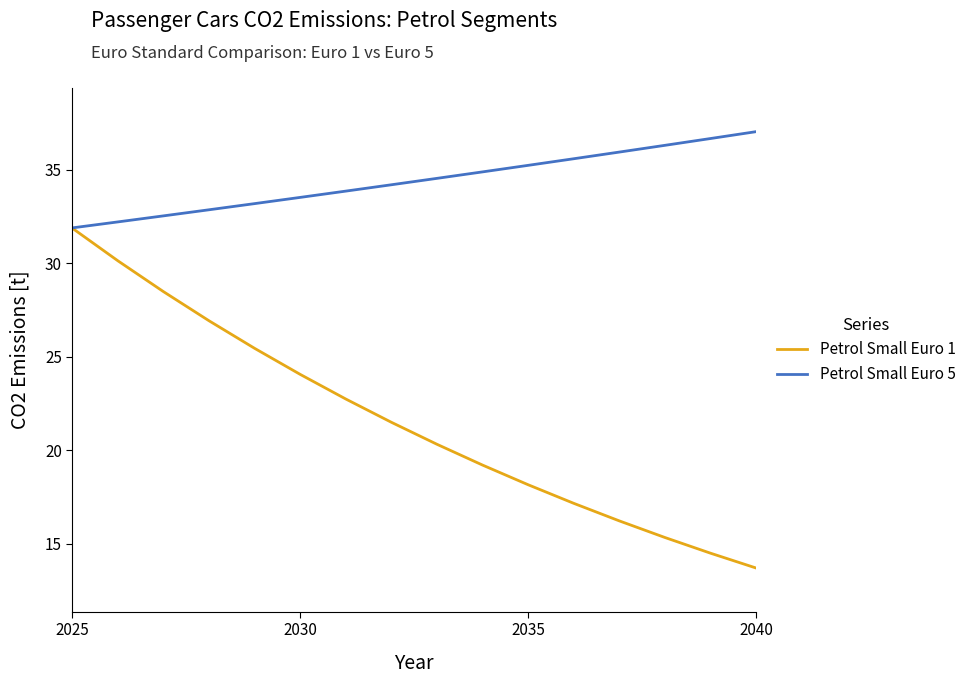

What is the maximum value for Petrol Small Euro 5?

37.0